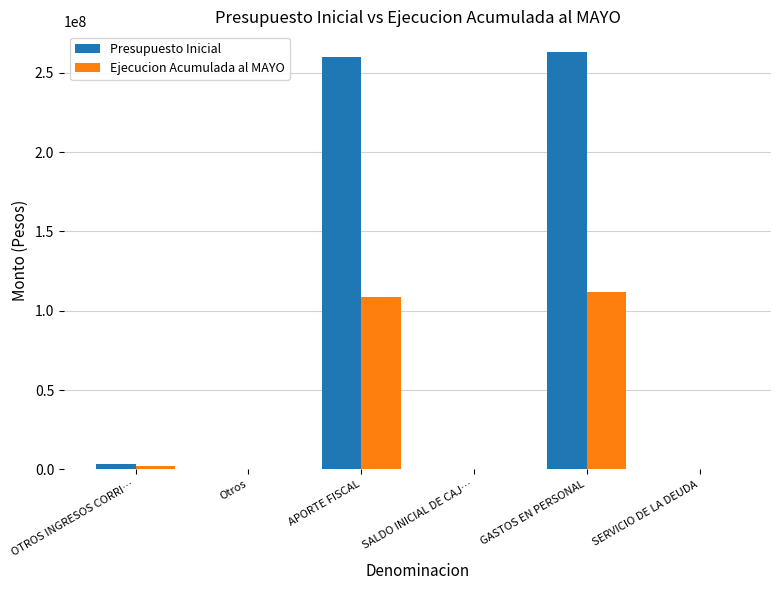

How many series are shown in this chart?

2